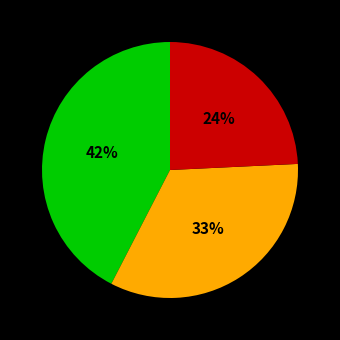

Is there any slice that represents more than half of the pie?

No